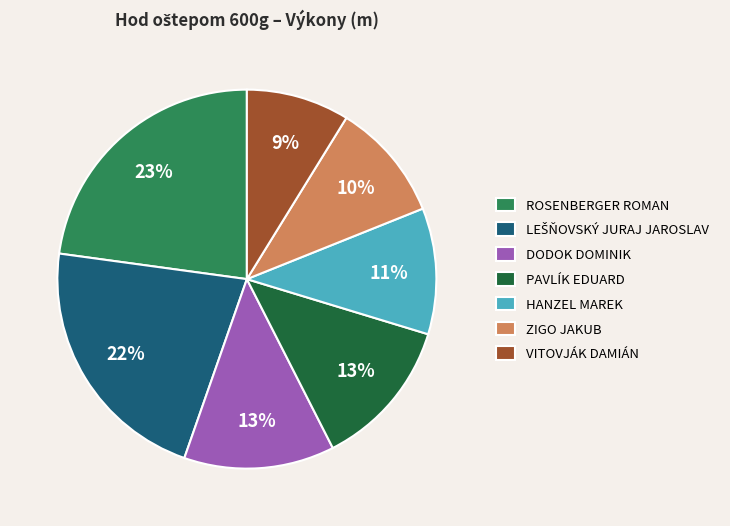

Which slice is the smallest?

VITOVJÁK DAMIÁN